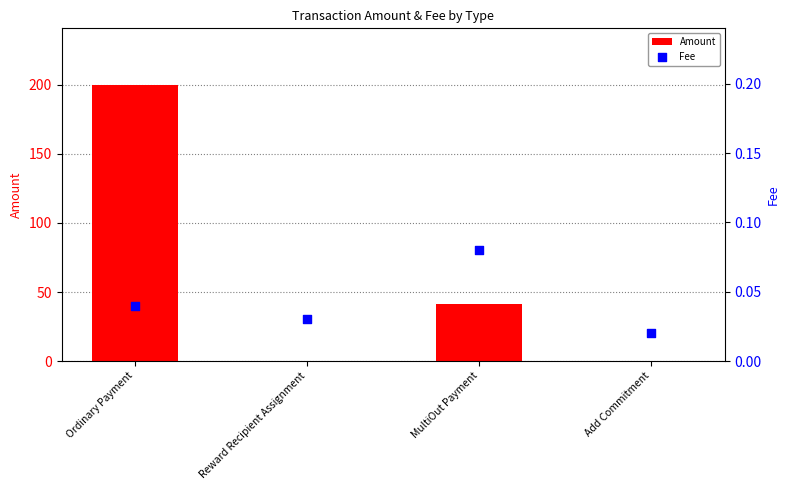

Which series has the largest total across all categories?

Amount